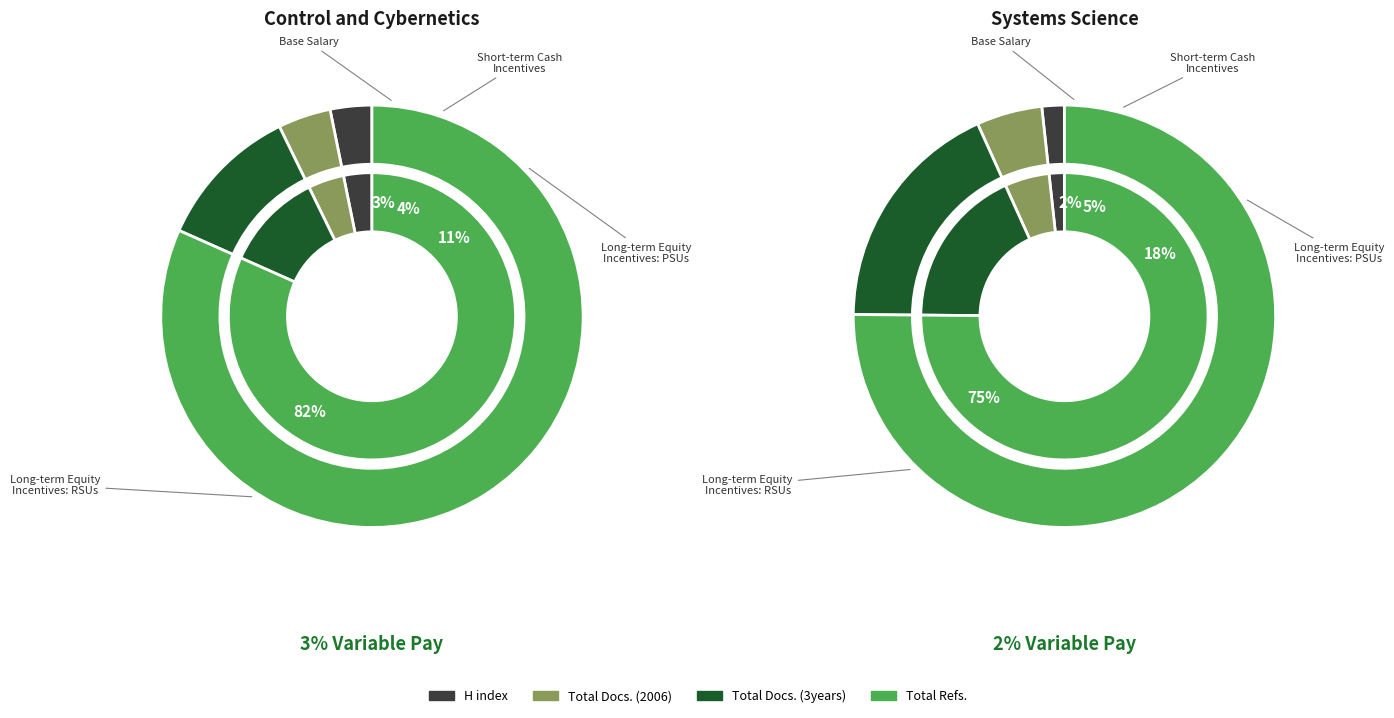

Which slice is the largest?

Total Refs.